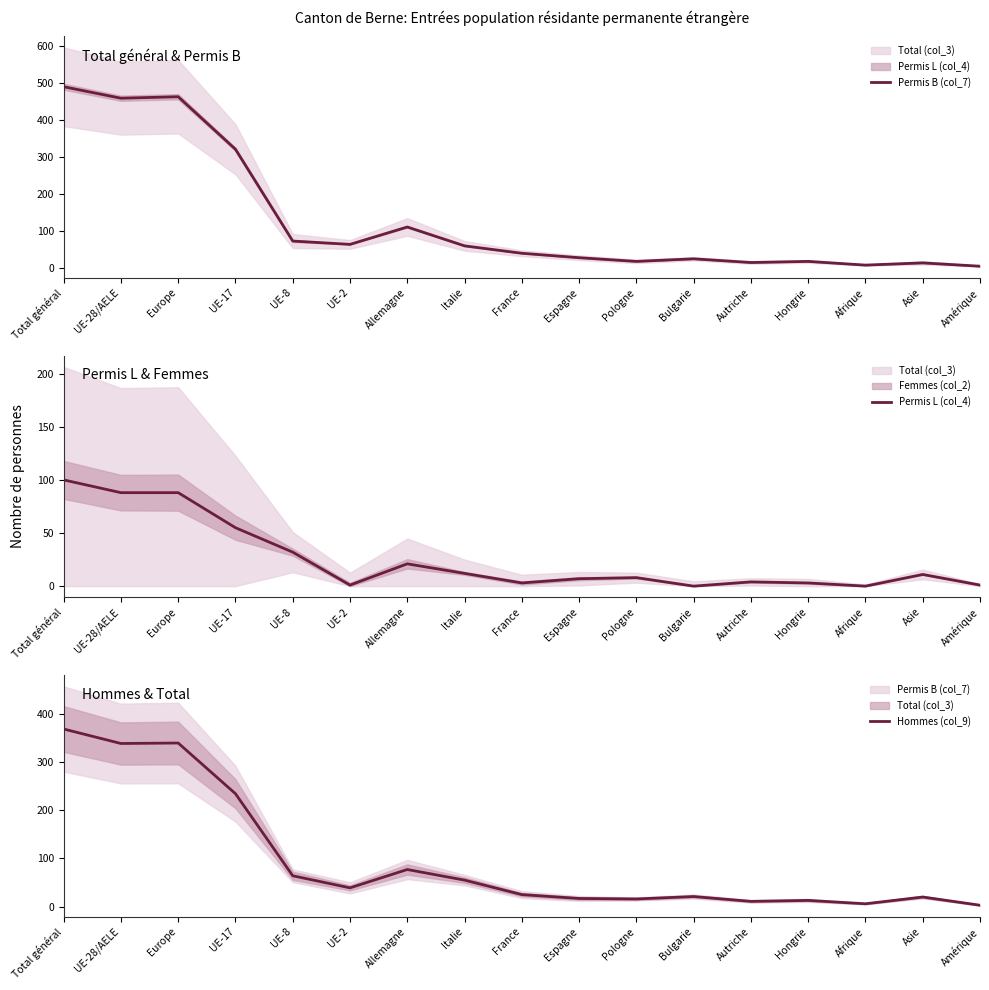

What is the spread (max minus min) of values at Europe?

375